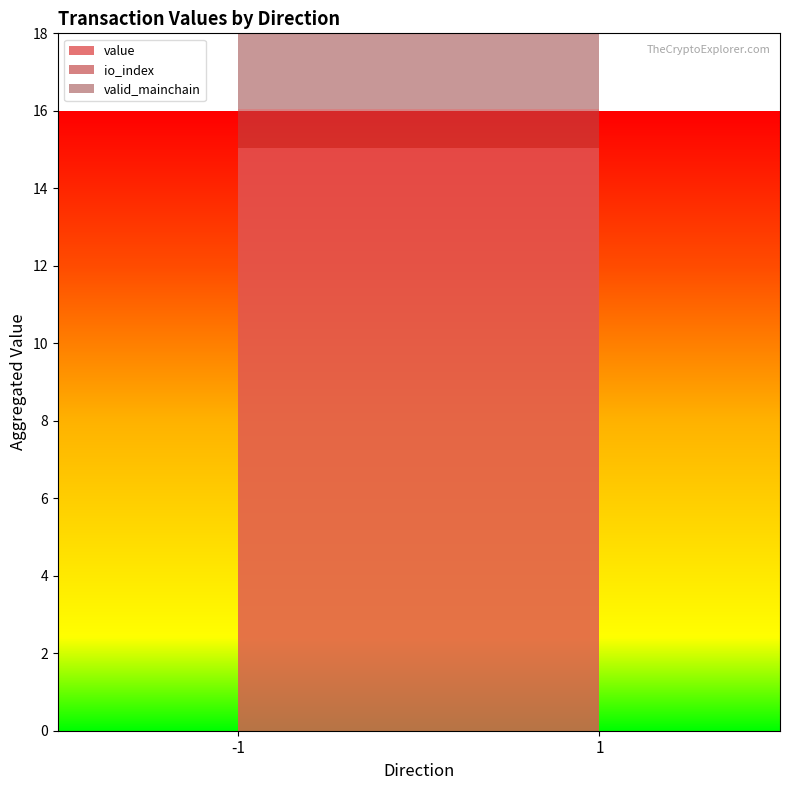

At which category is the sum across all series the highest?

-1